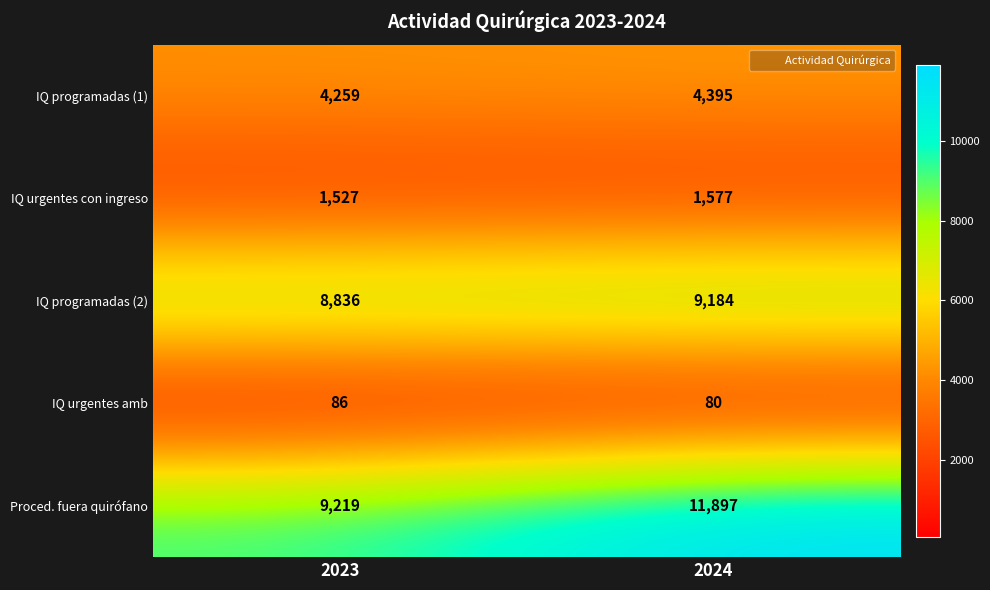

At which category does the chart reach its peak across all series?

2024